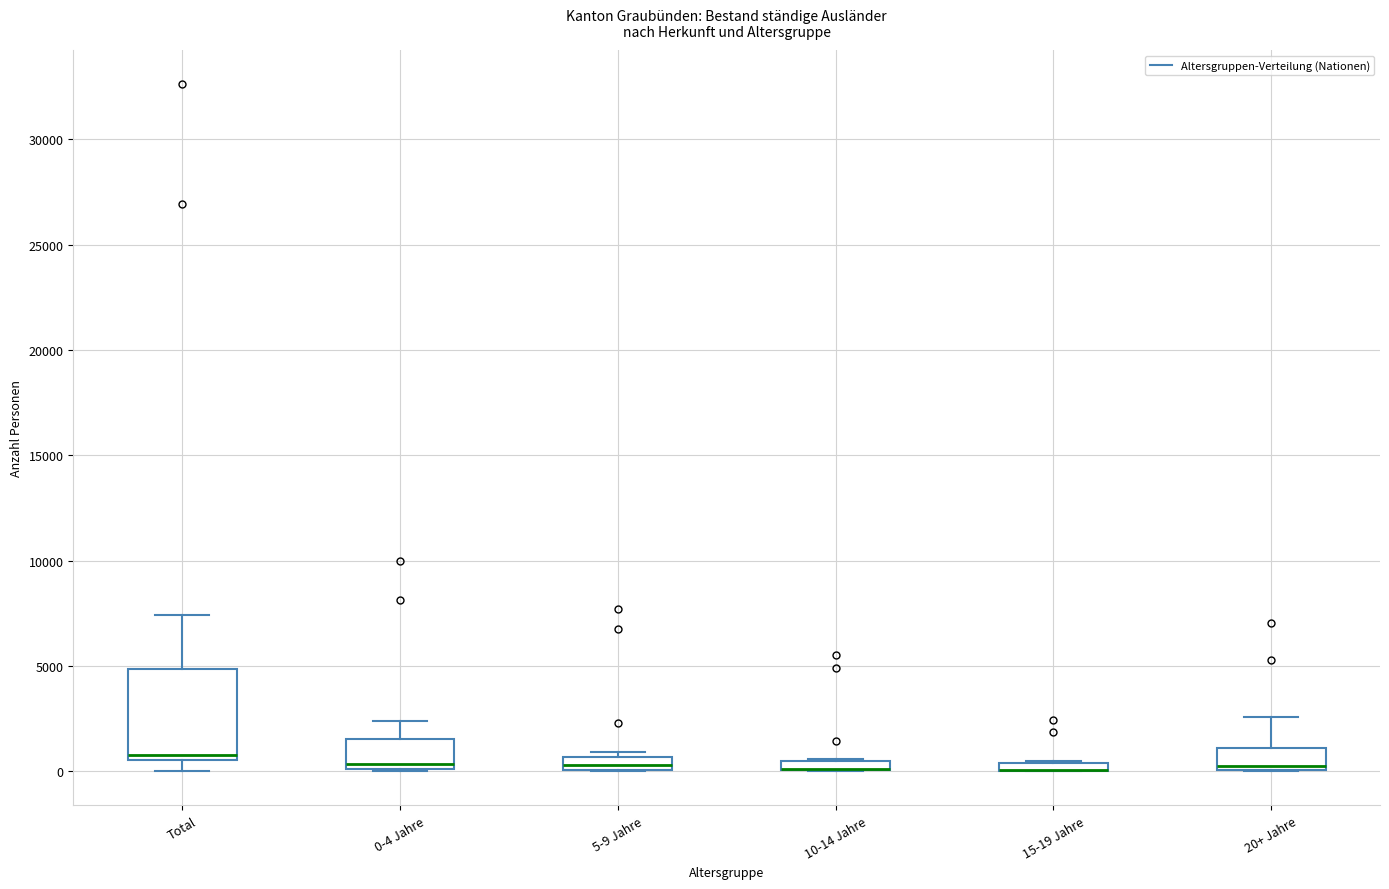

Where is the upper edge of the box for 10-14 Jahre on the y-axis? The values are not printed on the chart, so give them approximately, as read against the axis.

500